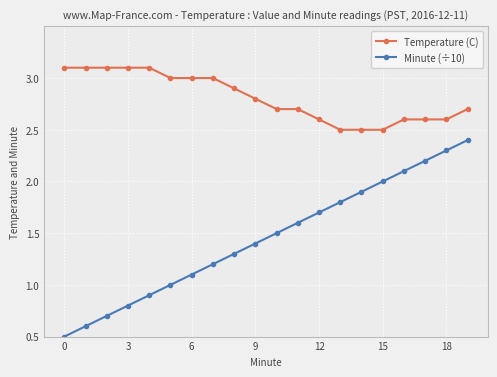

Does the chart have visible grid lines?

Yes